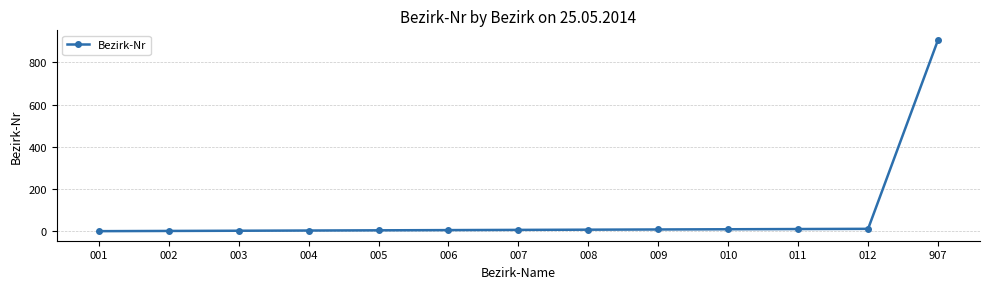

What is the difference between the maximum and minimum values?

906